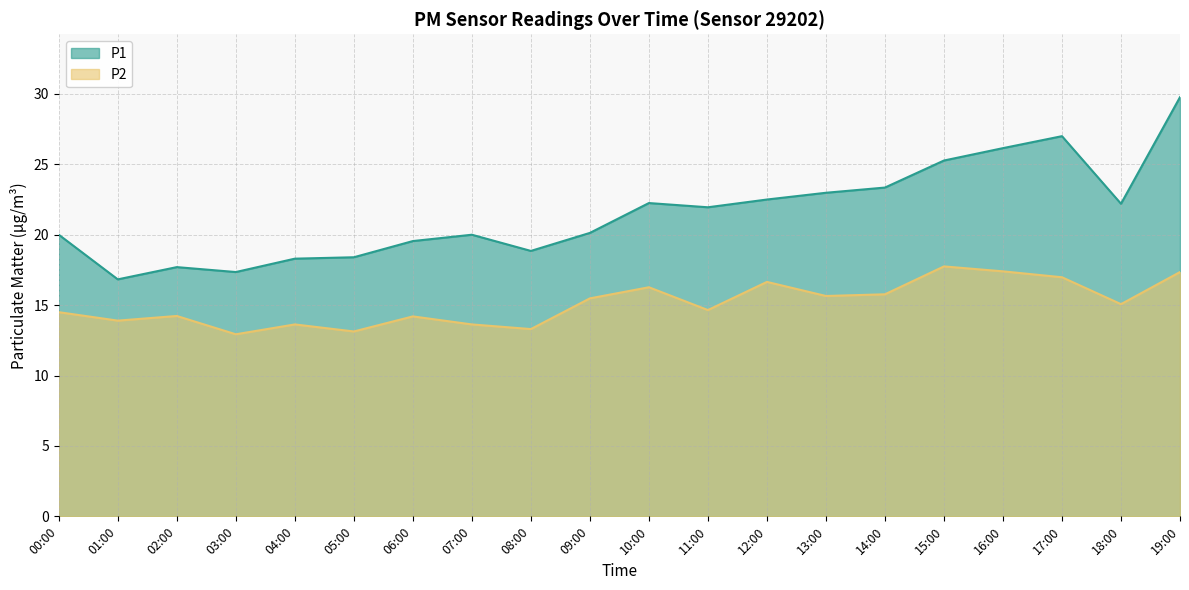

What is the total value across all series at 04:00?

31.9